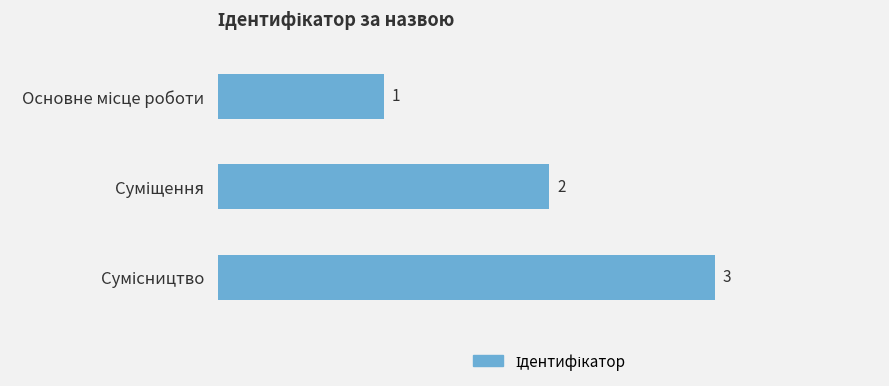

How many values are between 1 and 3?

3